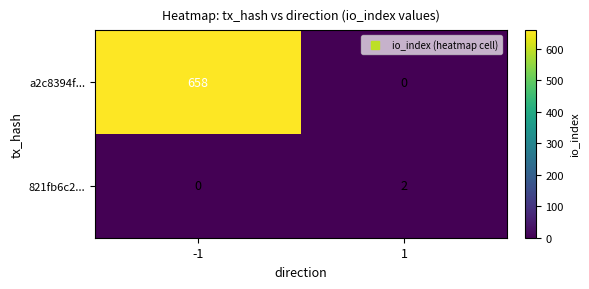

What is the maximum value for a2c8394f...?

658